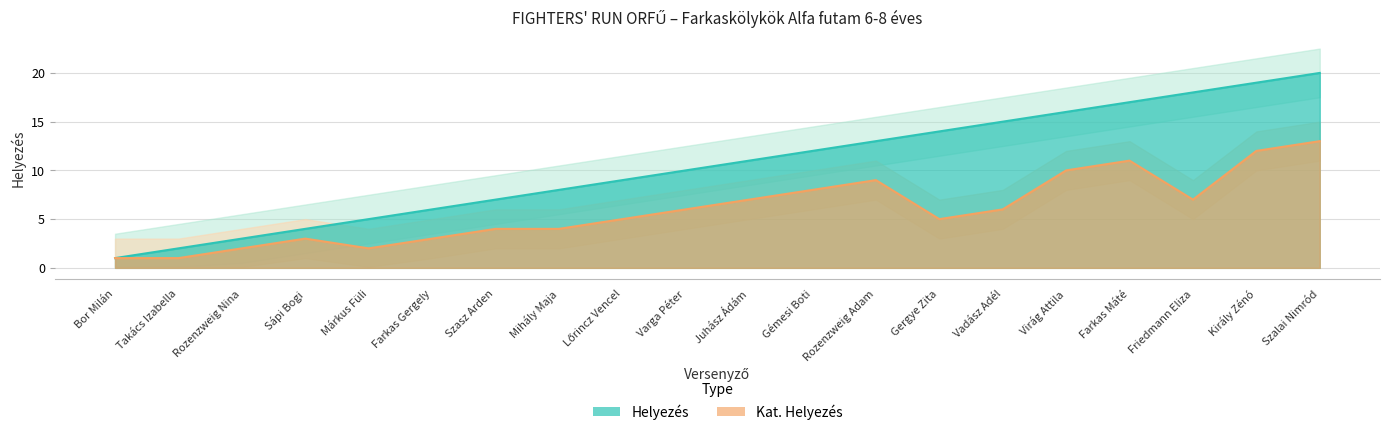

True or false: Kat. Helyezés and Helyezés cross at least once.

False